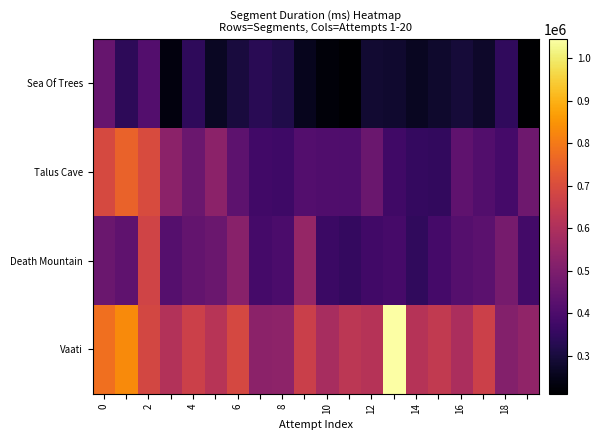

What is the smallest value displayed?

211046